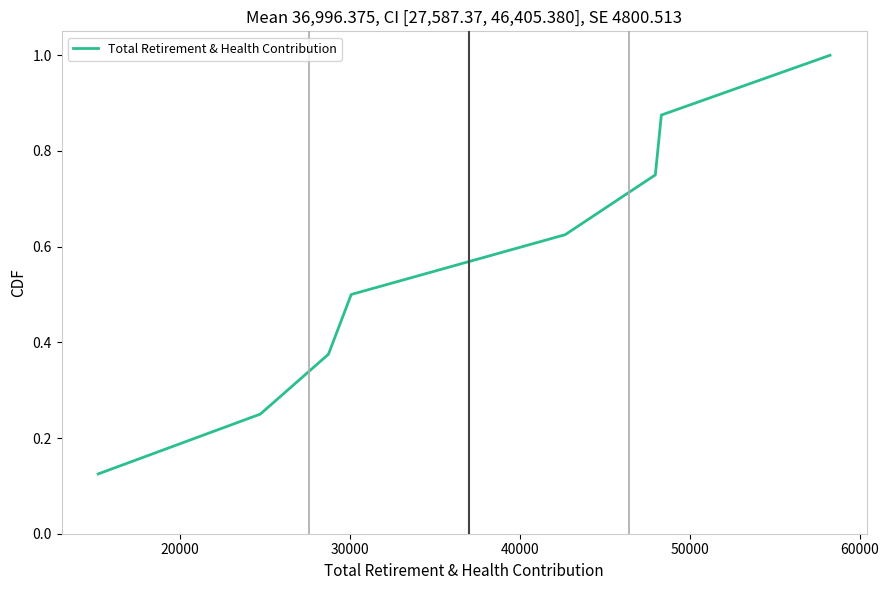

What is the sum of all values?

4.5